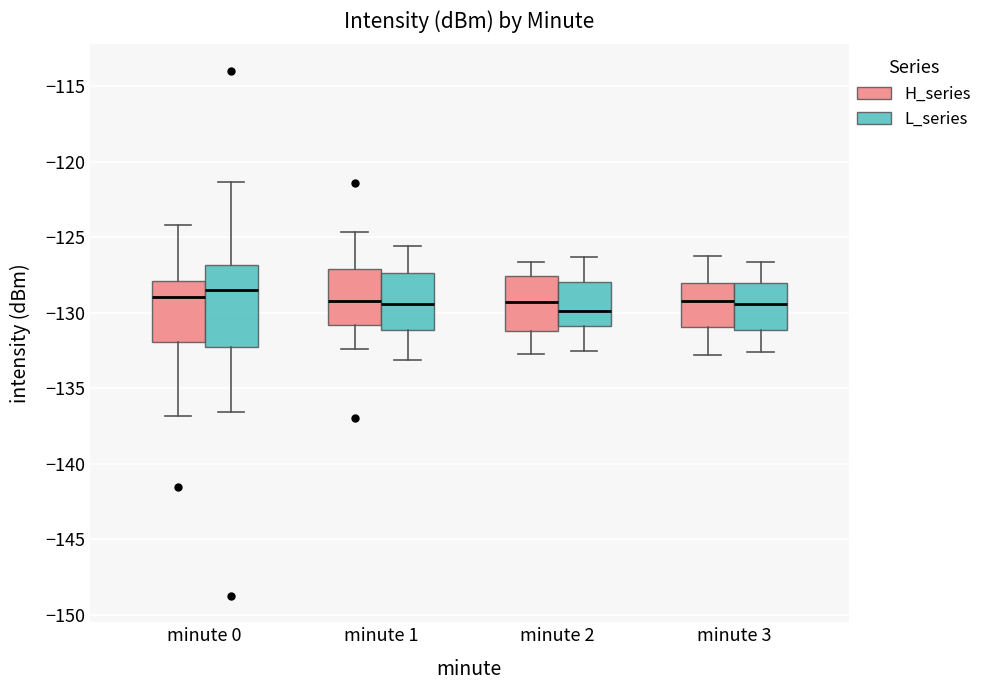

Reading left to right, transcribe this box plot: for each box, give where its median line is, the range the box spans, and where its two whiskers end, as read against the y-axis. The values are not printed on the chart, so give them approximately, as read against the axis.

minute 0 (H_series): median -129.0, box -132.0 to -128.0, whiskers -137.0 to -124.0
minute 0 (L_series): median -128.5, box -132.5 to -127.0, whiskers -136.5 to -121.5
minute 1 (H_series): median -129.0, box -131.0 to -127.0, whiskers -132.5 to -124.5
minute 1 (L_series): median -129.5, box -131.0 to -127.5, whiskers -133.0 to -125.5
minute 2 (H_series): median -129.5, box -131.0 to -127.5, whiskers -132.5 to -126.5
minute 2 (L_series): median -130.0, box -131.0 to -128.0, whiskers -132.5 to -126.5
minute 3 (H_series): median -129.0, box -131.0 to -128.0, whiskers -133.0 to -126.0
minute 3 (L_series): median -129.5, box -131.0 to -128.0, whiskers -132.5 to -126.5